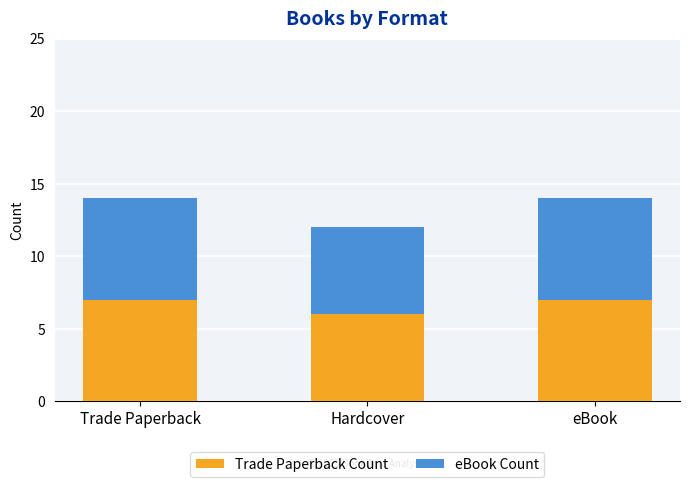

What is the total value across all series at eBook?

14